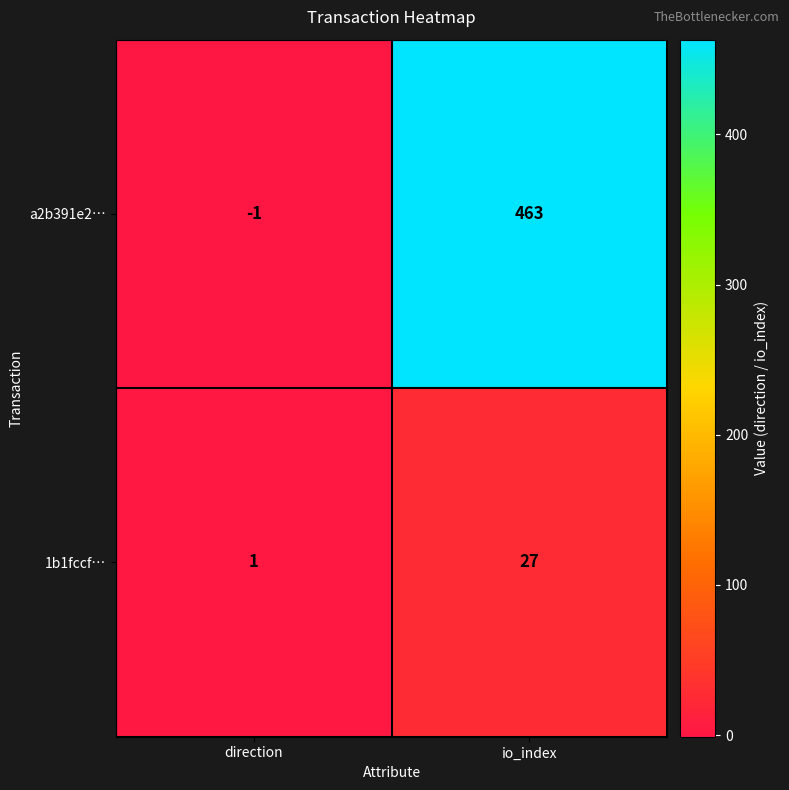

Which series has the largest total across all categories?

a2b391e2…